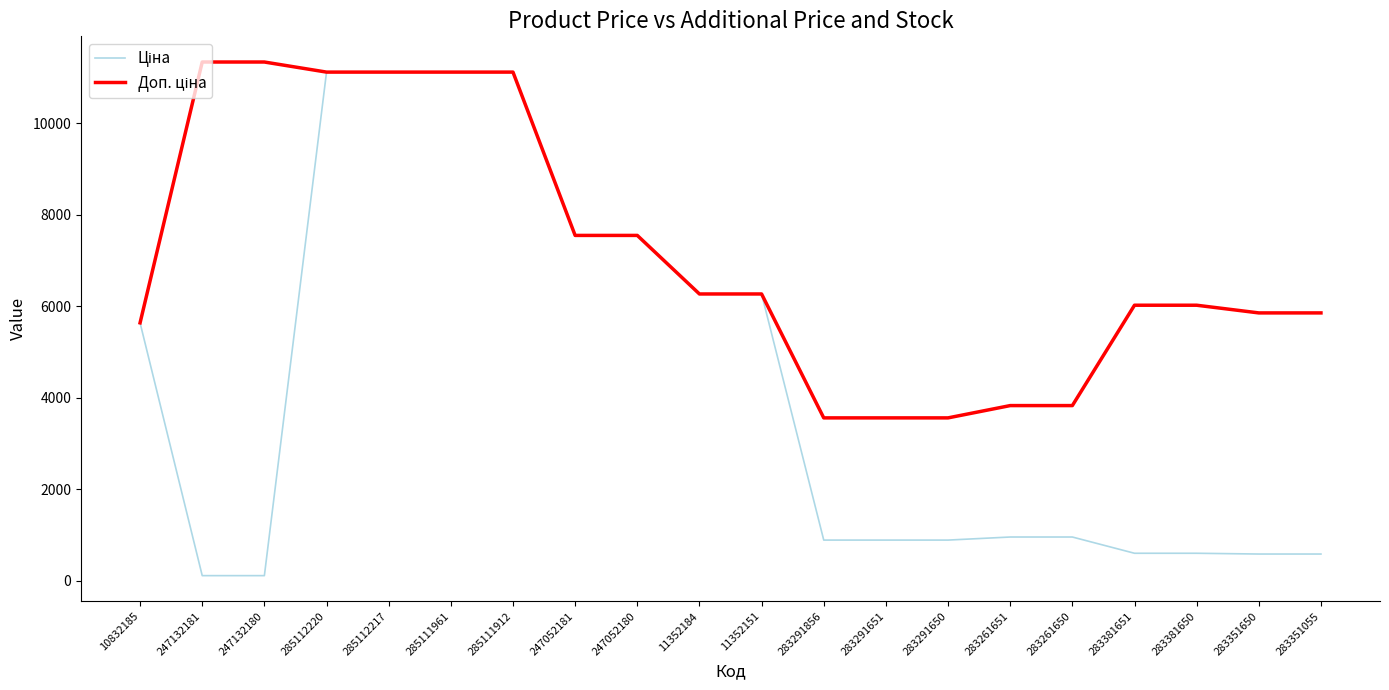

What is the difference between the highest and lowest values at 283291651?

2669.8